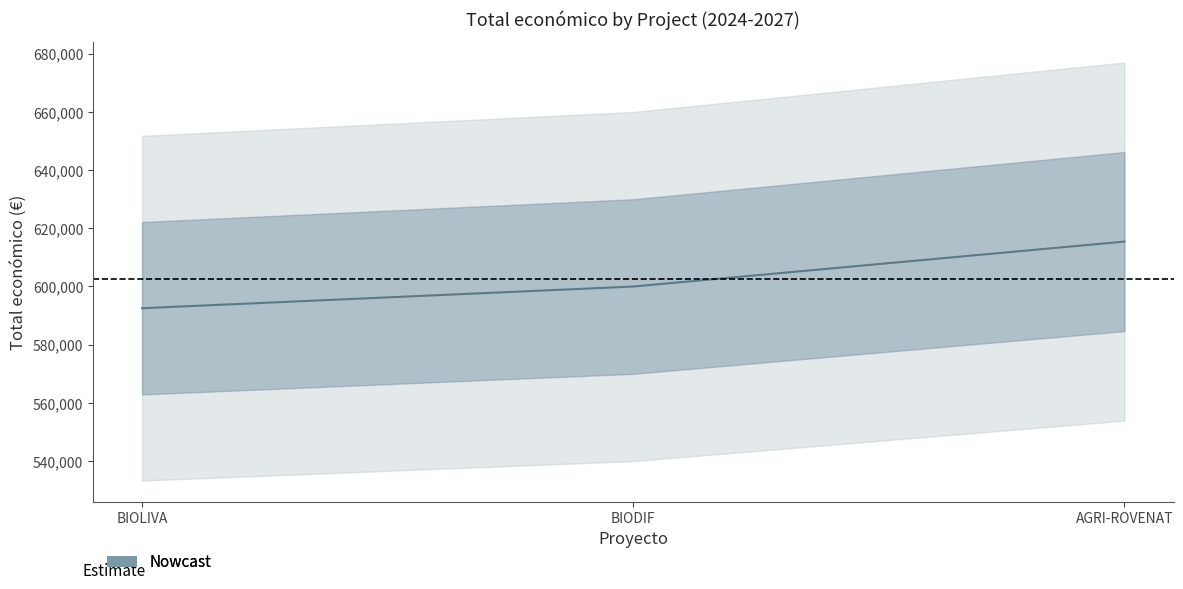

Between BIODIF and AGRI-ROVENAT, which is larger?

AGRI-ROVENAT